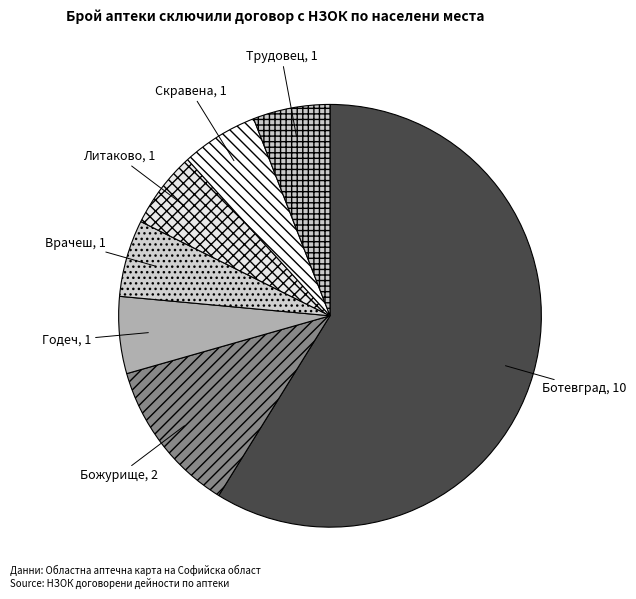

The Божурище slice represents 1% of the pie. True or false?

False